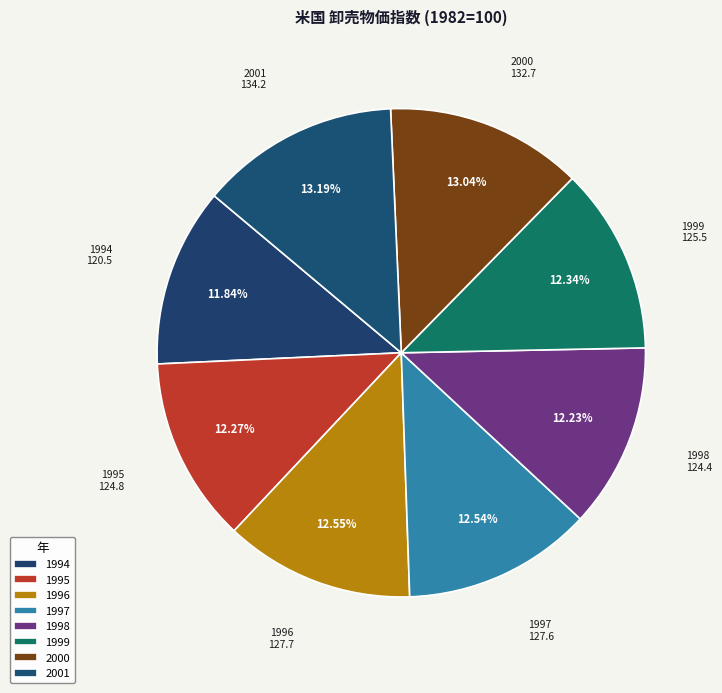

Approximately how many times larger is the value at 1998 compared to 1999?

1.0